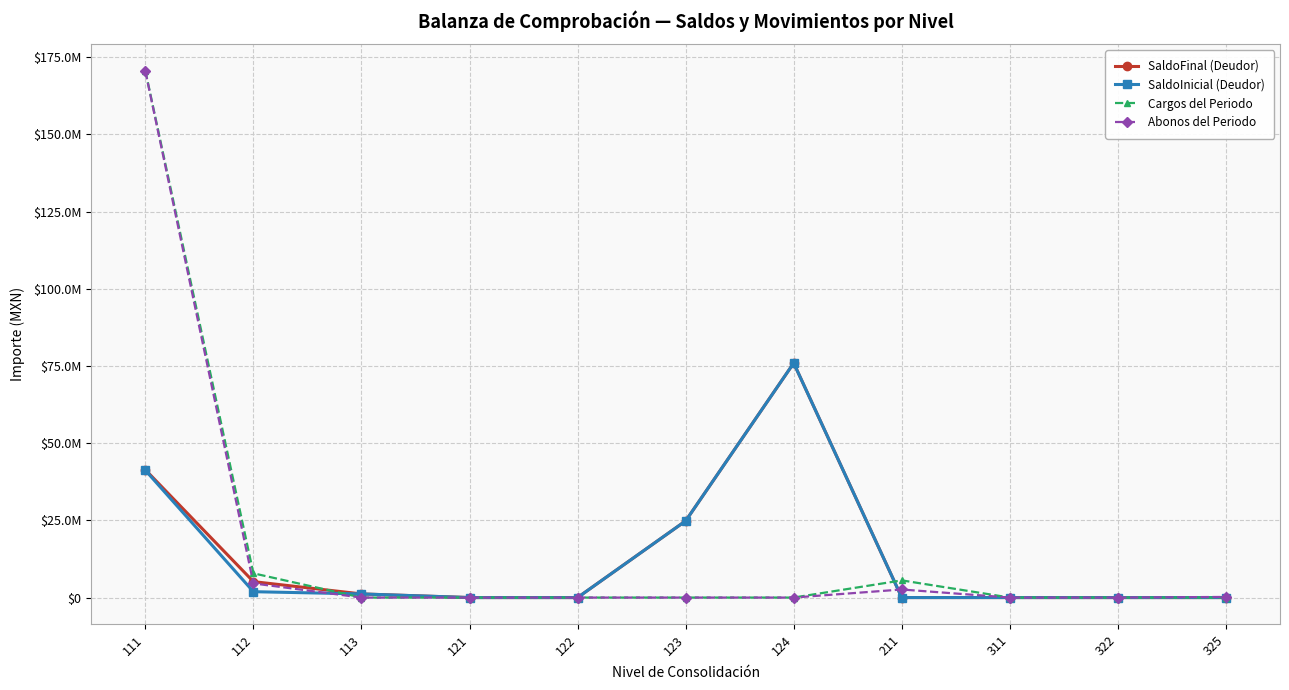

What are all the series names shown in the legend?

SaldoFinal (Deudor), SaldoInicial (Deudor), Cargos del Periodo, Abonos del Periodo